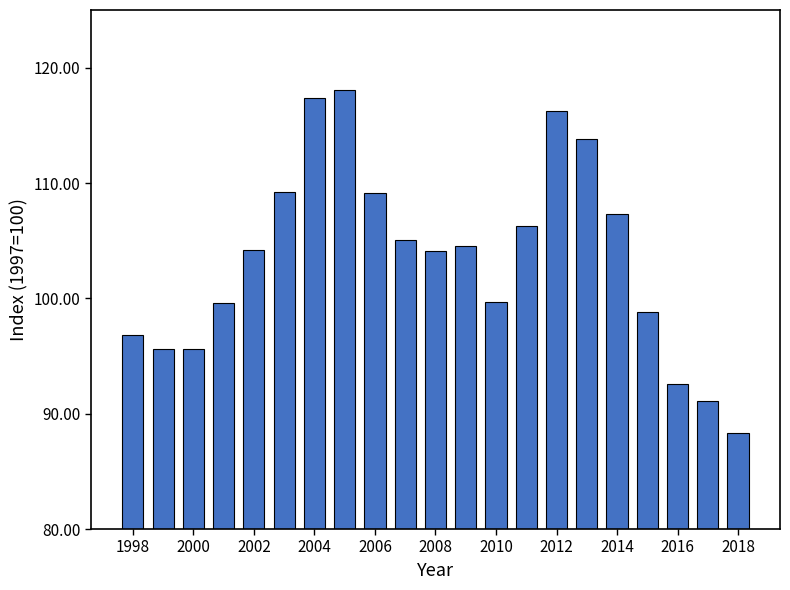

What is the value of the 16th bar from the left?

113.8